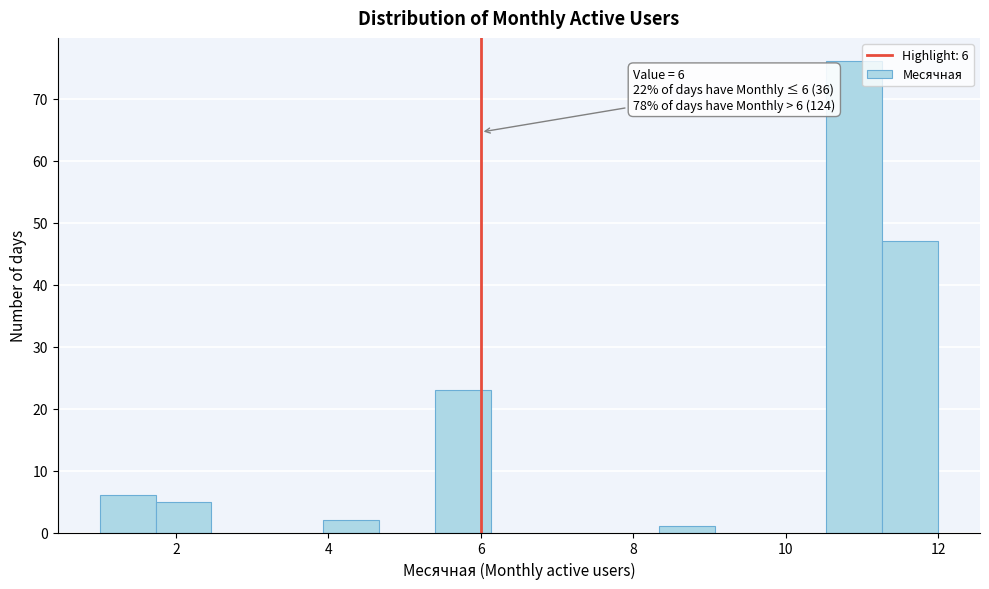

Read against the x-axis, roughly where is the centre of the tallest bar?

11.0